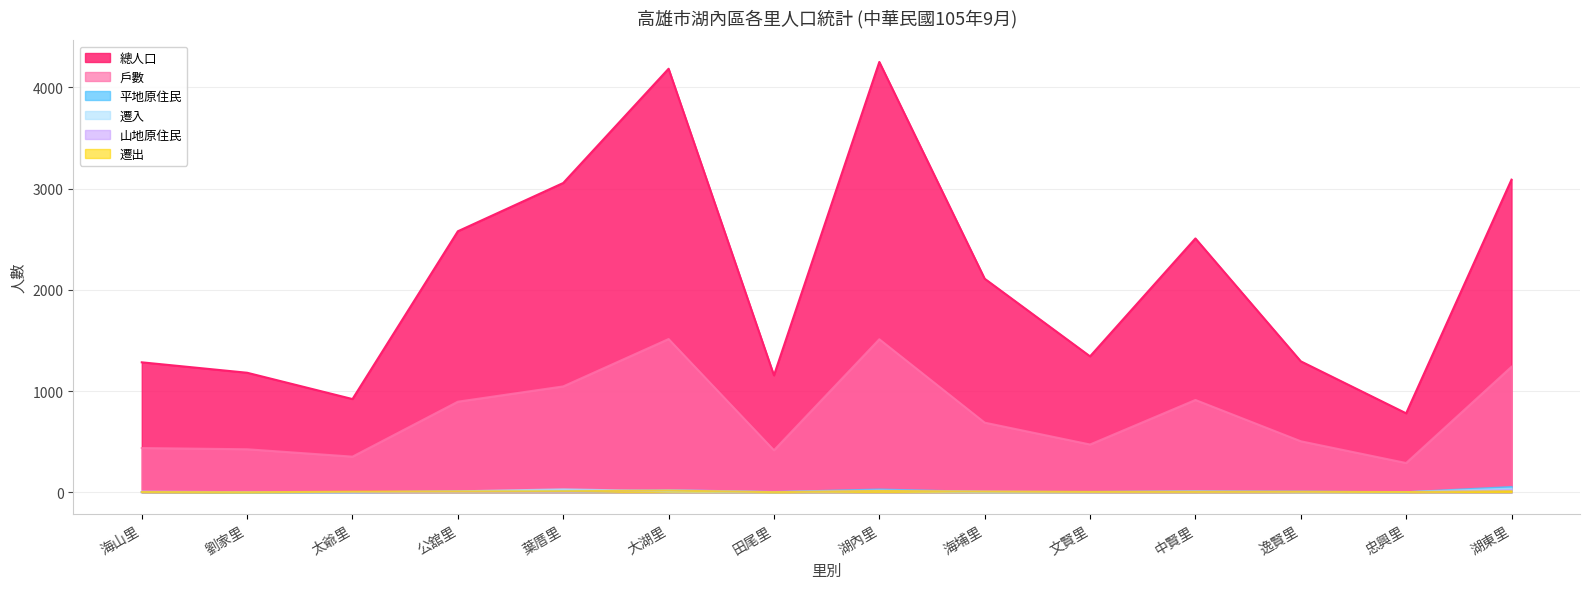

What is the maximum value shown in the chart?

4252